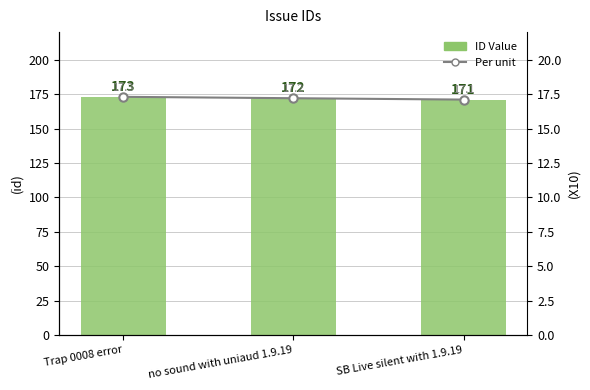

At how many categories does at least one series exceed 144?

3